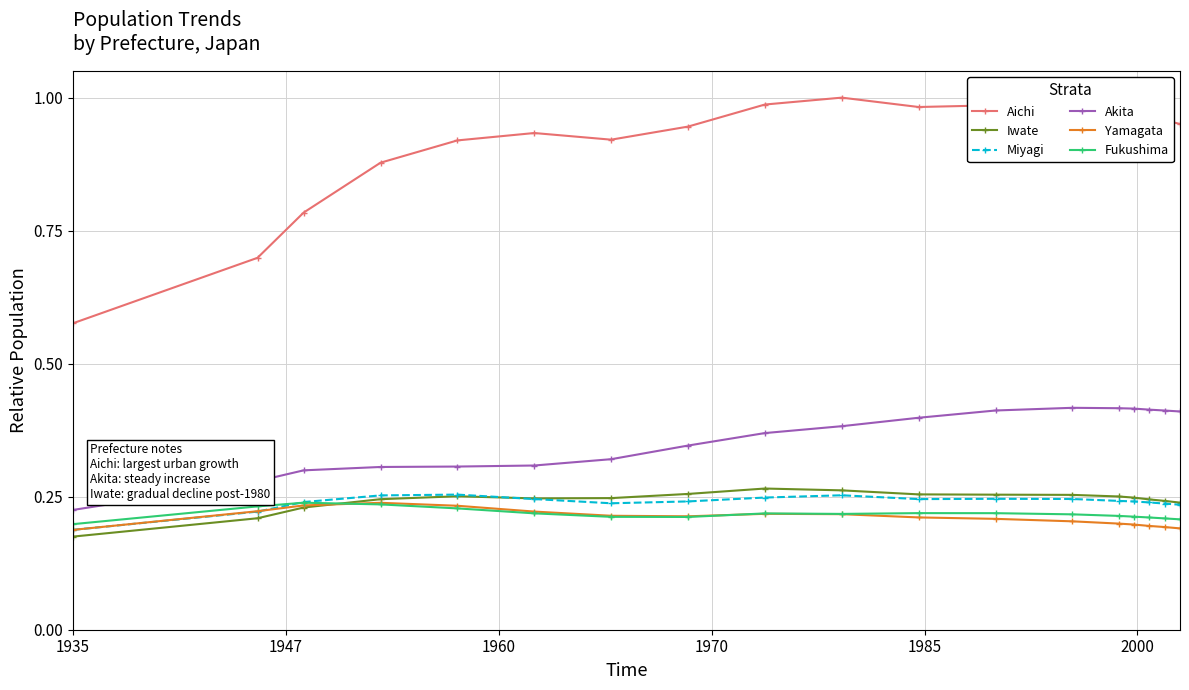

At how many categories does at least one series exceed 0?

18